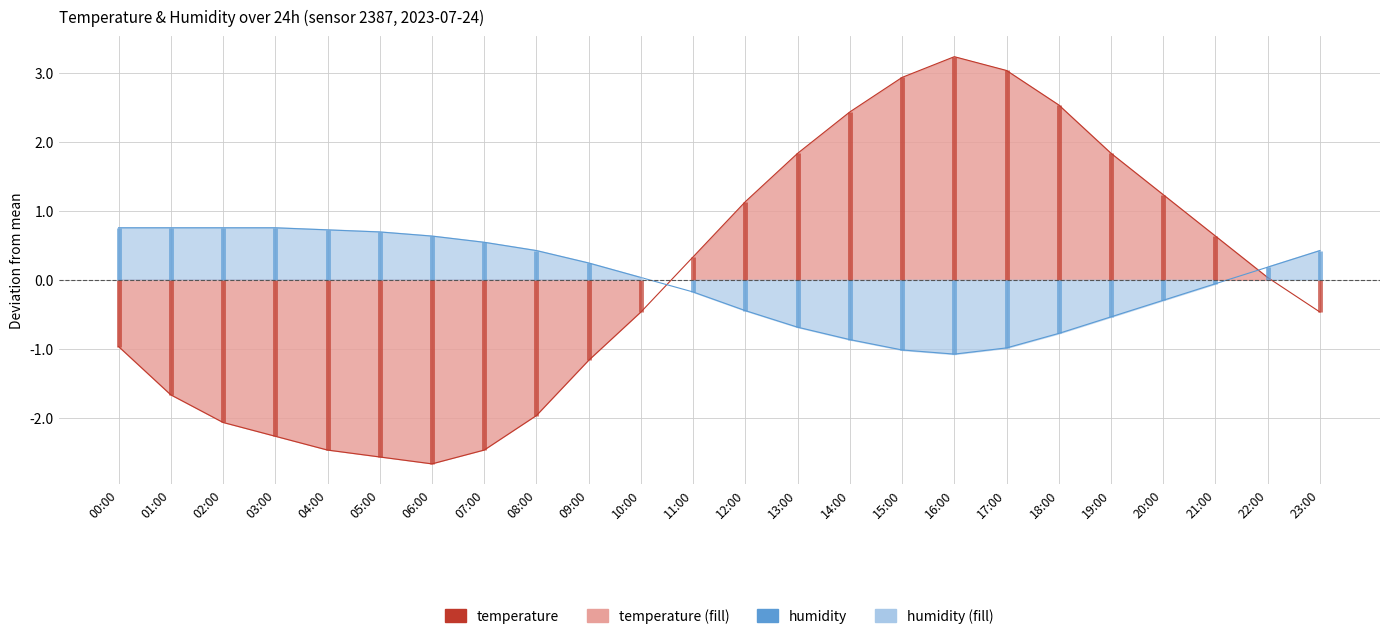

Between 16:00 and 06:00, which is larger?

16:00